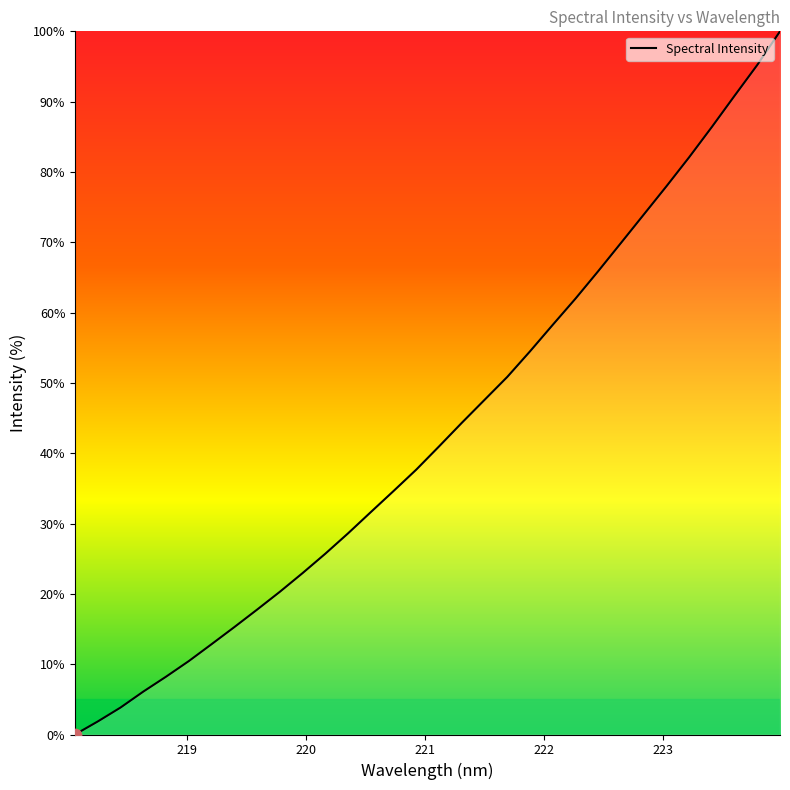

What is the difference between the maximum and minimum values?

100.0